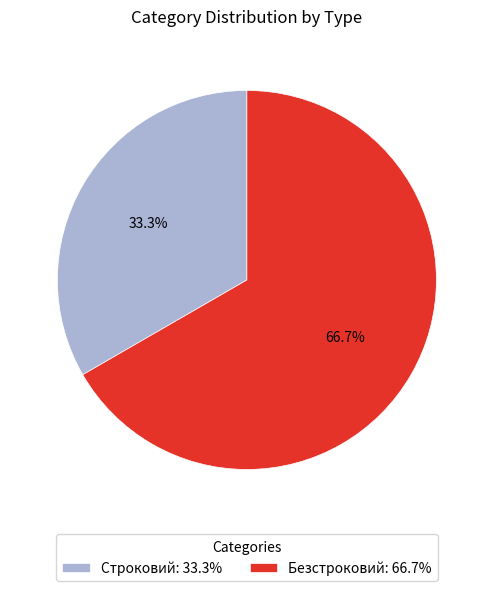

To the nearest percent, what percentage of the pie is Строковий?

33%